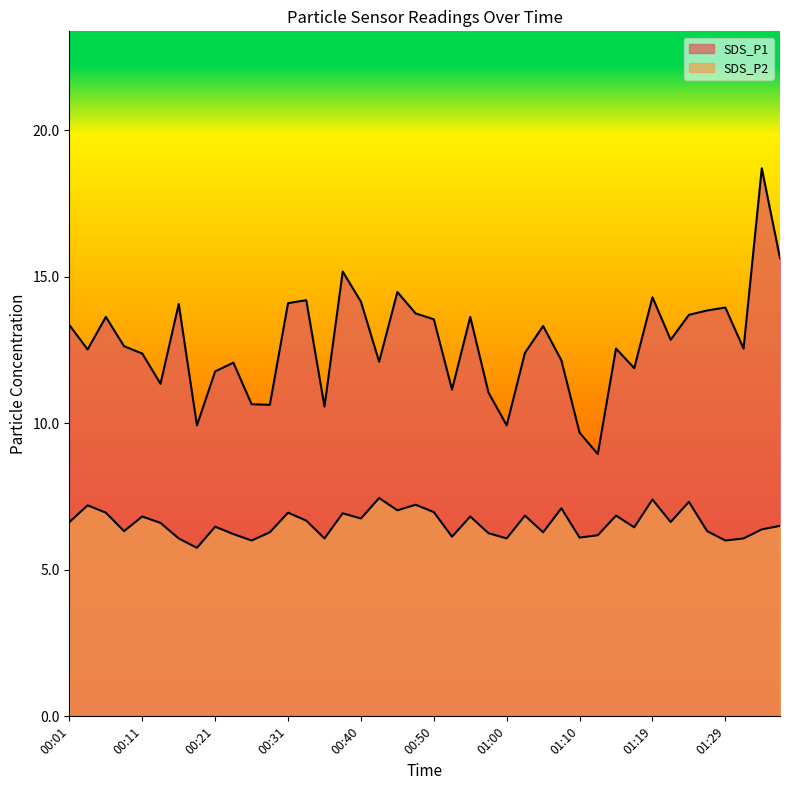

The SDS_P2 series shows 10.2 at 00:26. True or false?

False